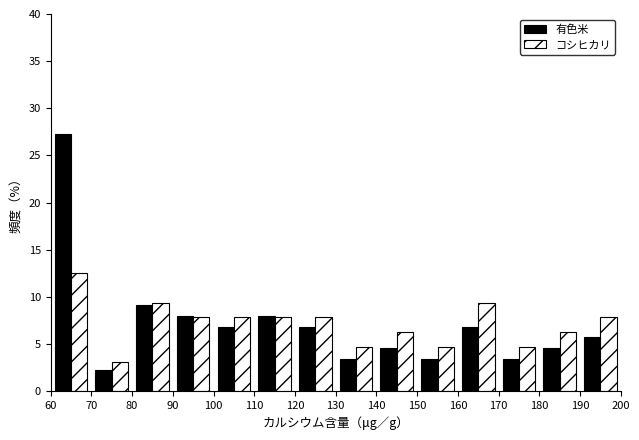

What is the height of the コシヒカリ bar covering 60 to 70 on the x-axis? The values are not printed on the chart, so give them approximately, as read against the axis.

12.5